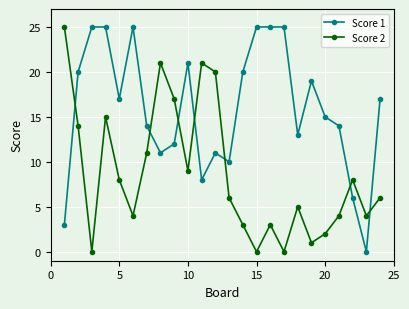

Rank the series by their average value, from lowest to highest.

Score 2, Score 1